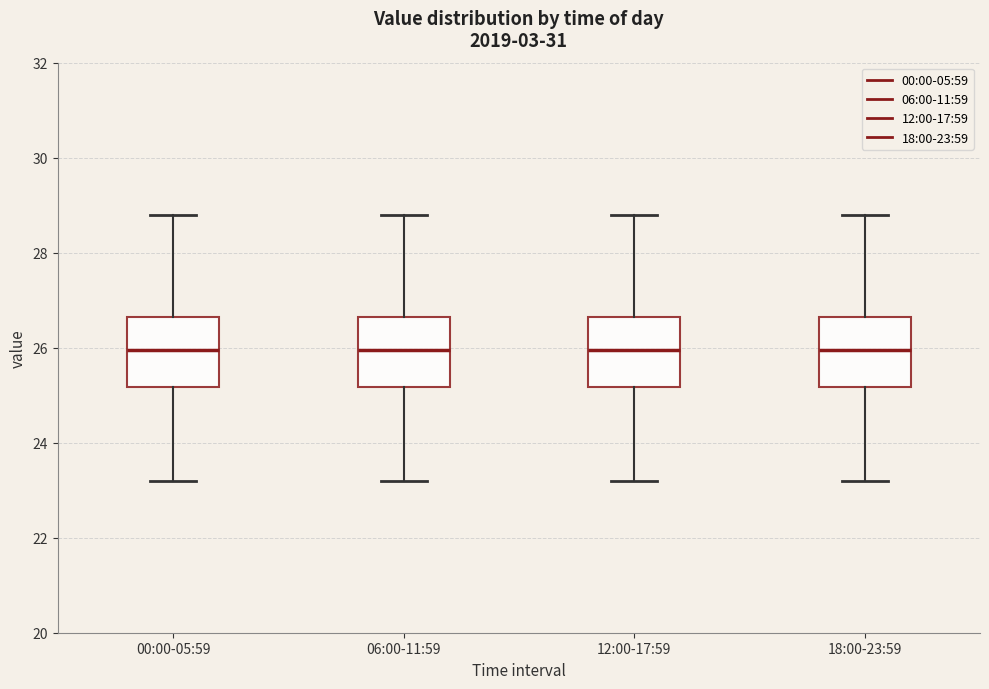

Reading left to right, read every box against the y-axis: the position of its median line, the range the box covers, and the ends of its whiskers. The values are not printed on the chart, so give them approximately, as read against the axis.

00:00-05:59: median 26.0, box 25.2 to 26.6, whiskers 23.2 to 28.8
06:00-11:59: median 26.0, box 25.2 to 26.6, whiskers 23.2 to 28.8
12:00-17:59: median 26.0, box 25.2 to 26.6, whiskers 23.2 to 28.8
18:00-23:59: median 26.0, box 25.2 to 26.6, whiskers 23.2 to 28.8